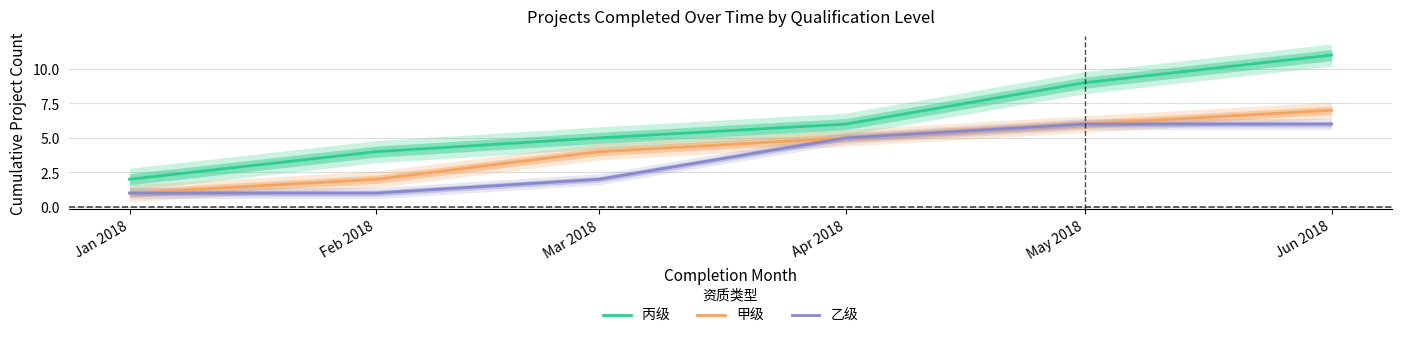

Reading left to right, transcribe all the data shown in this chart.

丙级: 2	4	5	6	9	11
甲级: 1	2	4	5	6	7
乙级: 1	1	2	5	6	6